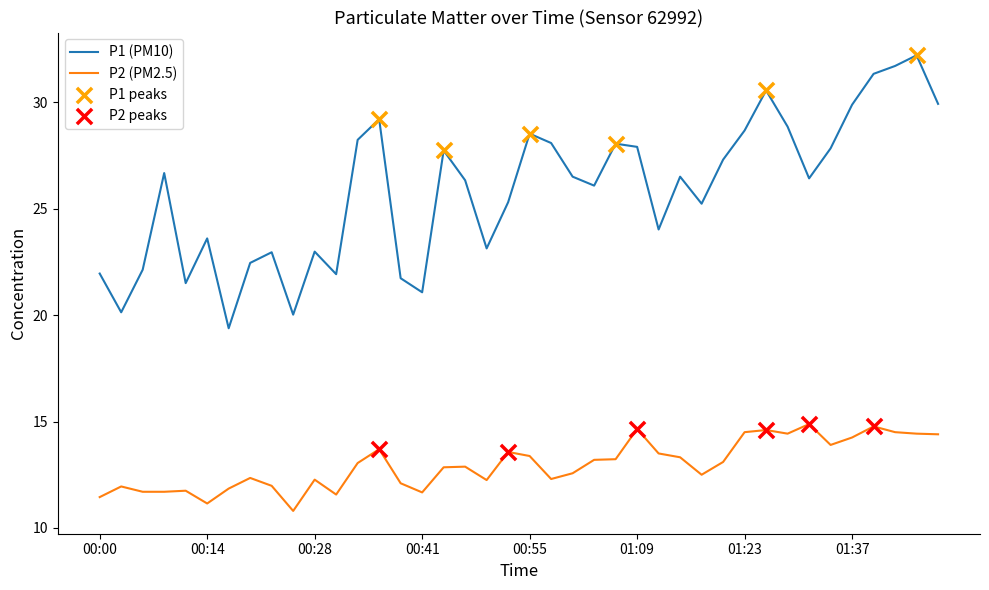

Which series has the widest spread of values?

P1 (PM10)